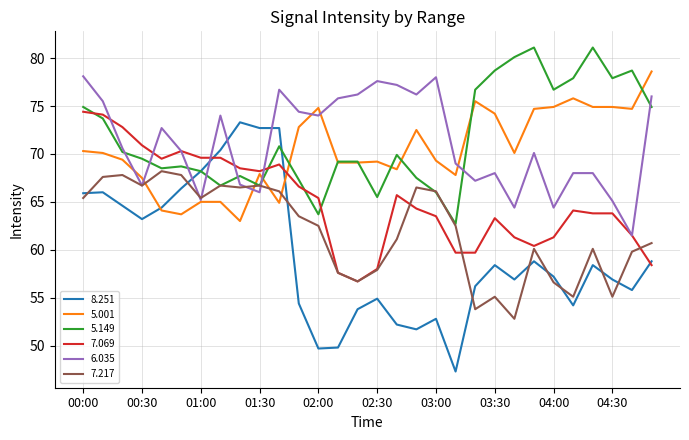

What is the greatest value displayed?

81.1